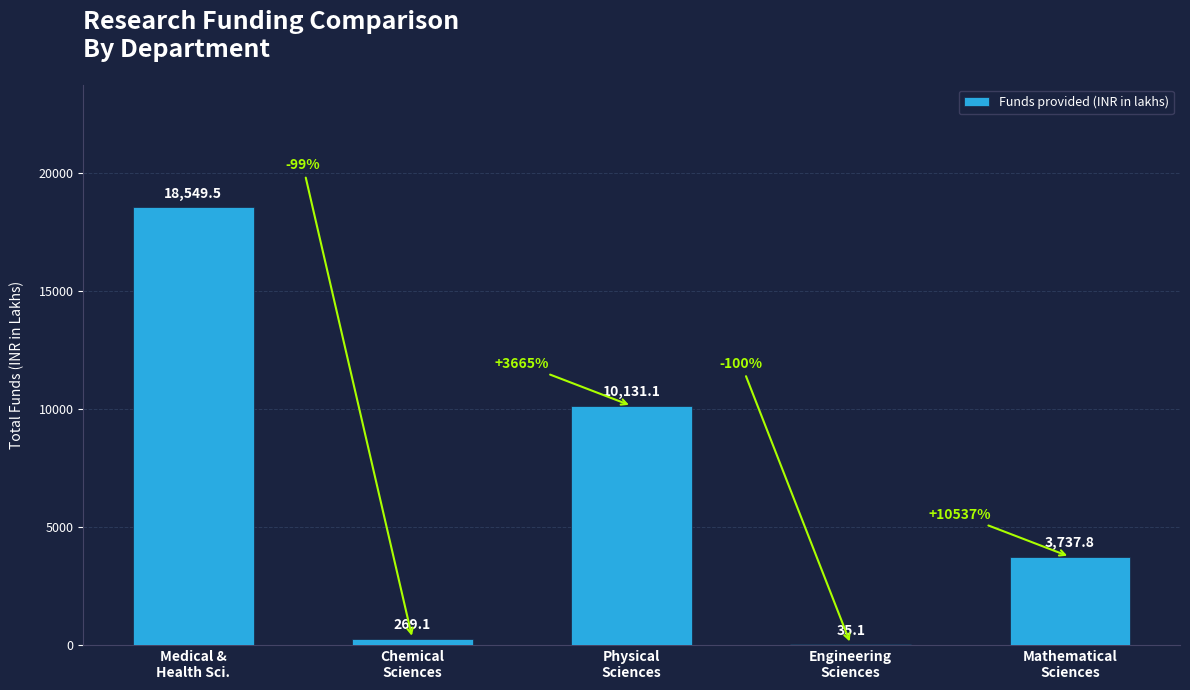

Is it true that the value at Mathematical
Sciences is 5386.6?

False